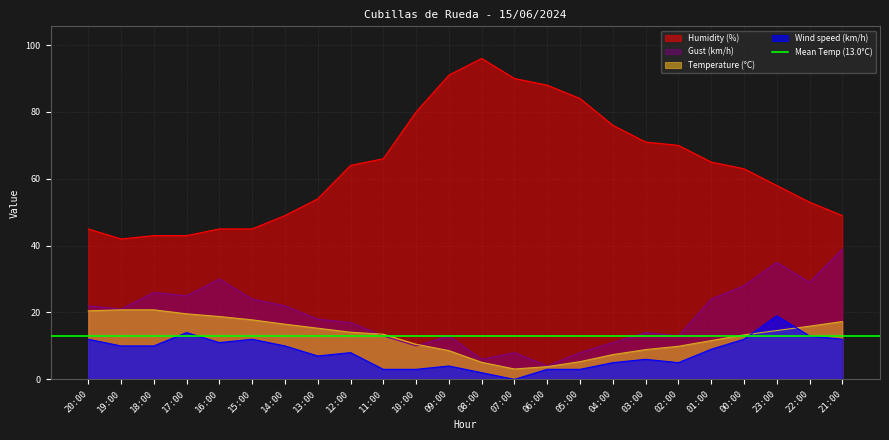

What is the value of the Humidity (%) point at the 21st from the left?

63.0